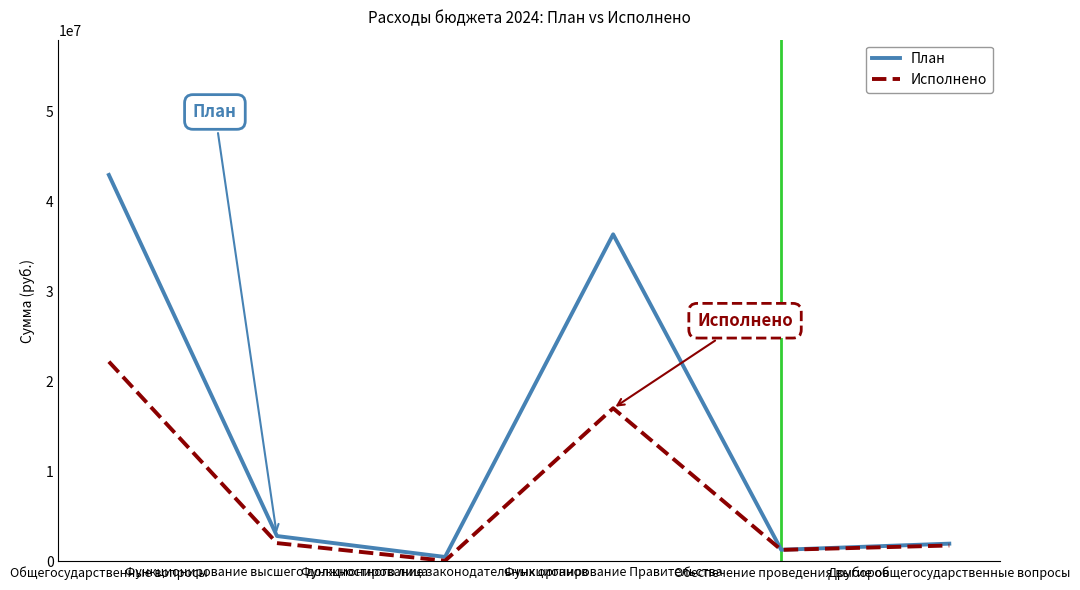

Does the chart have visible grid lines?

No